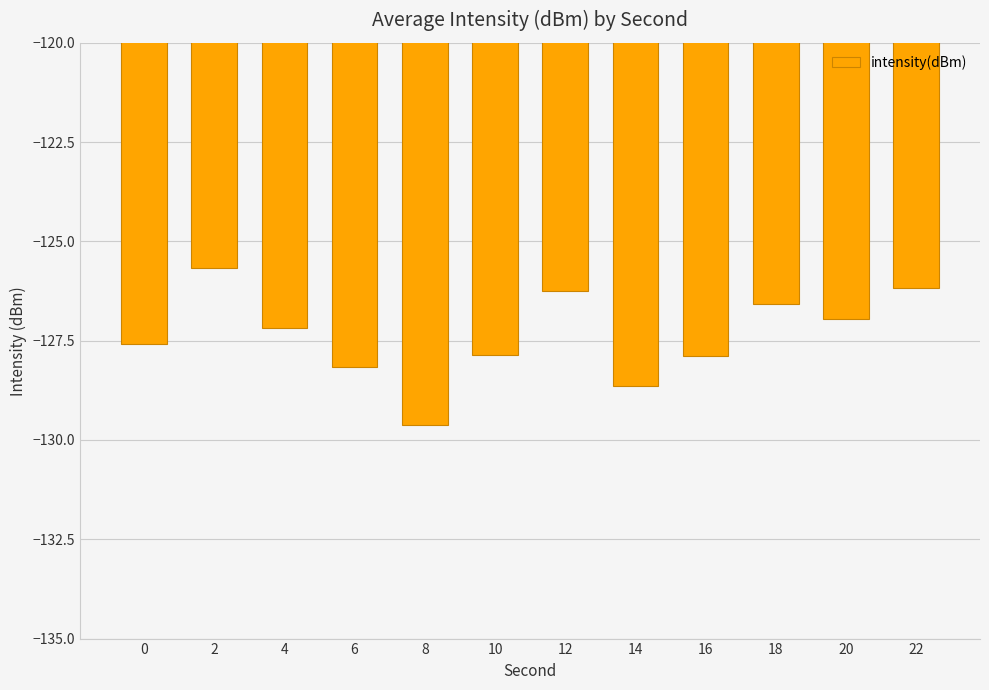

What is the value of the 11th bar from the left?

-127.0